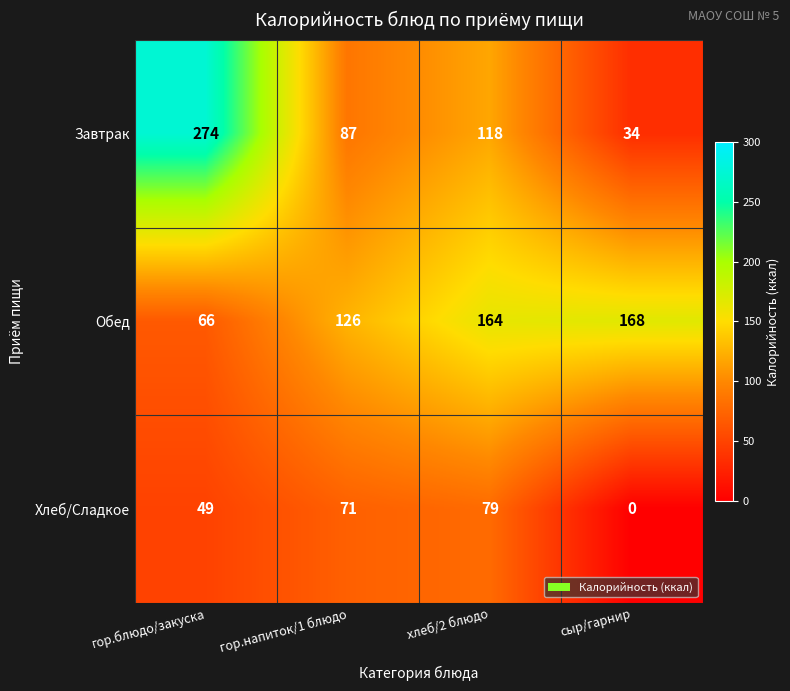

The value of Завтрак at сыр/гарнир is 10. True or false?

False